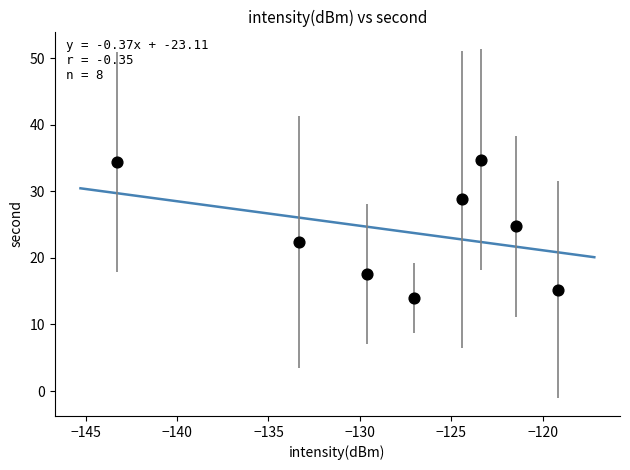

What is the range of X values (max minus min)?

24.1